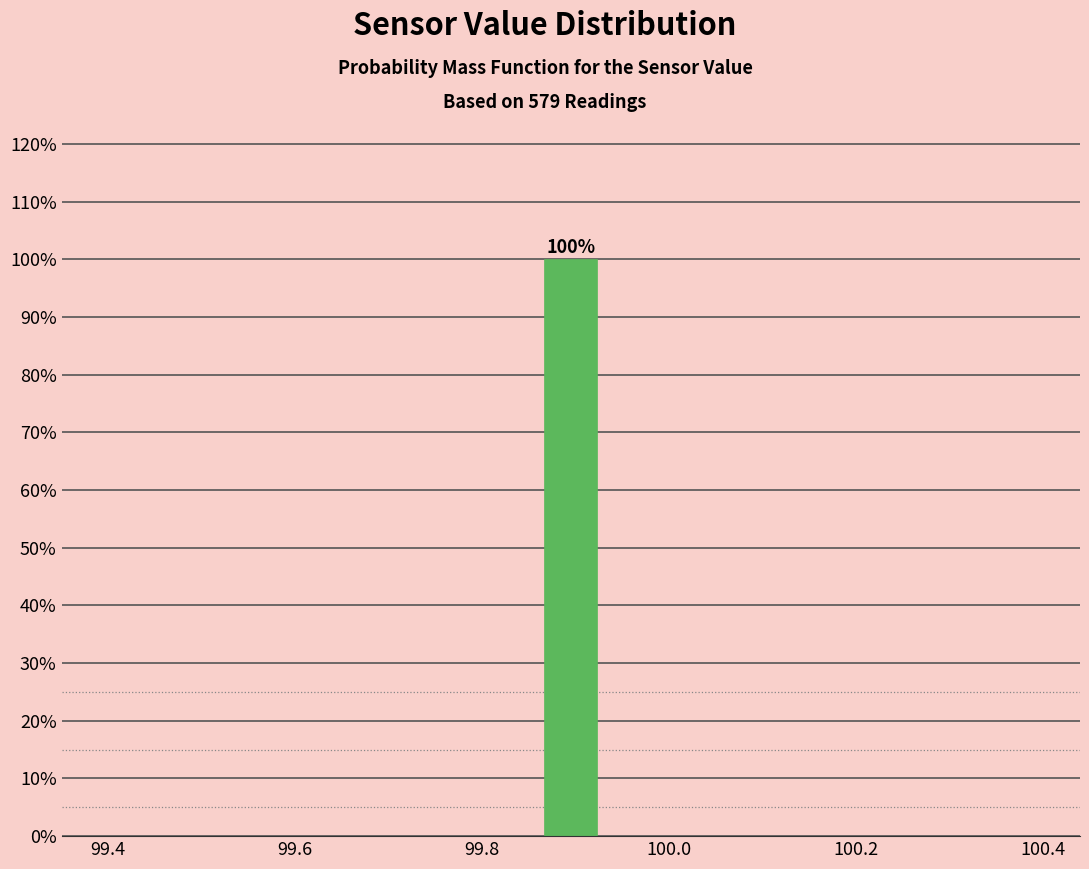

Around what value on the x-axis is the tallest bar? Give the approximate position of its centre, as read against the axis.

99.90